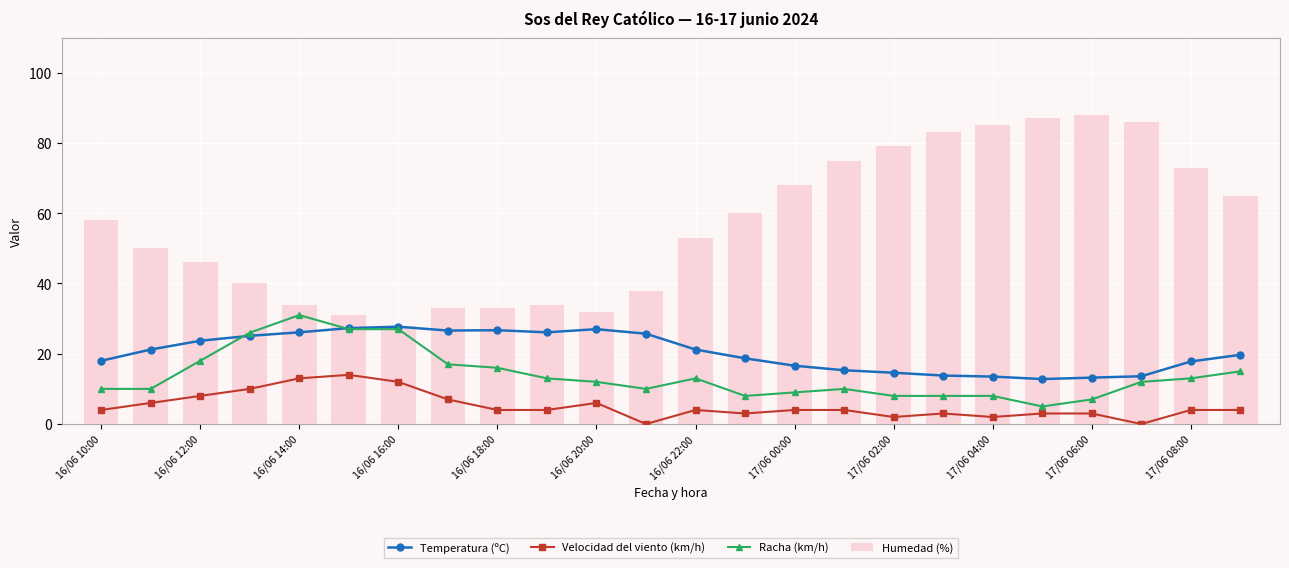

Reading left to right, transcribe all the data shown in this chart.

Temperatura (ºC): 18.0	21.2	23.7	25.1	26.1	27.3	27.7	26.6	26.7	26.1	27.0	25.7	21.2	18.7	16.6	15.3	14.6	13.8	13.5	12.8	13.2	13.6	17.8	19.7
Velocidad del viento (km/h): 4.0	6.0	8.0	10.0	13.0	14.0	12.0	7.0	4.0	4.0	6.0	0.0	4.0	3.0	4.0	4.0	2.0	3.0	2.0	3.0	3.0	0.0	4.0	4.0
Racha (km/h): 10.0	10.0	18.0	26.0	31.0	27.0	27.0	17.0	16.0	13.0	12.0	10.0	13.0	8.0	9.0	10.0	8.0	8.0	8.0	5.0	7.0	12.0	13.0	15.0
Humedad (%): 58.0	50.0	46.0	40.0	34.0	31.0	28.0	33.0	33.0	34.0	32.0	38.0	53.0	60.0	68.0	75.0	79.0	83.0	85.0	87.0	88.0	86.0	73.0	65.0